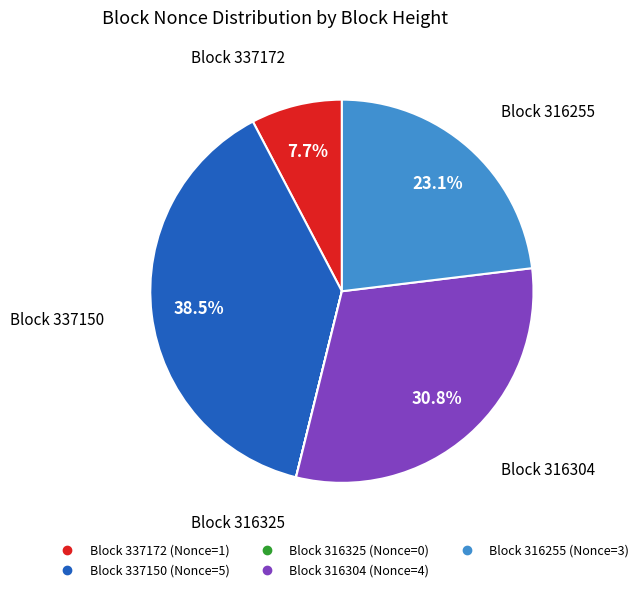

Is there a majority slice in this chart?

No